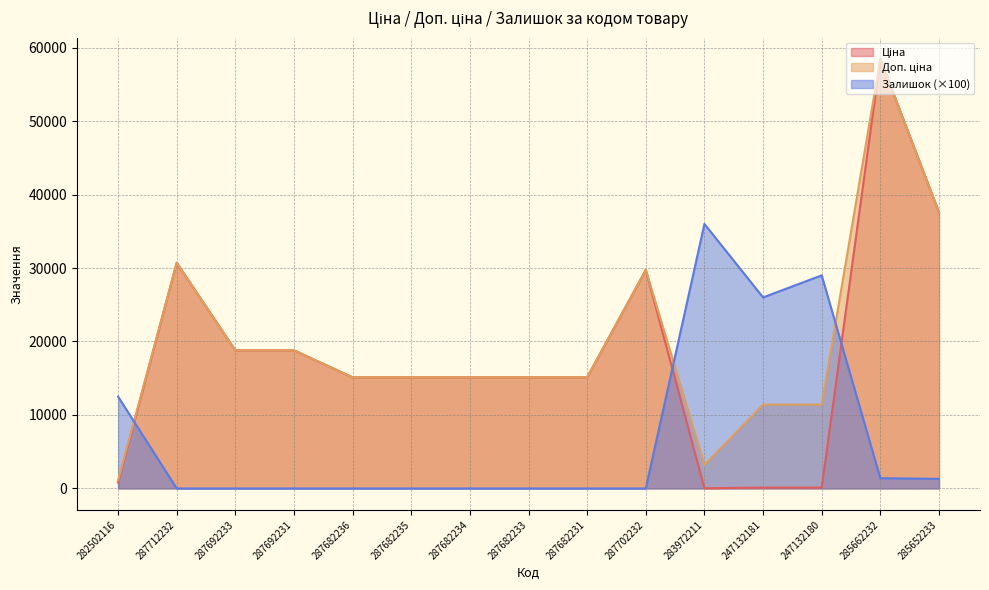

Which series has the widest spread of values?

Ціна